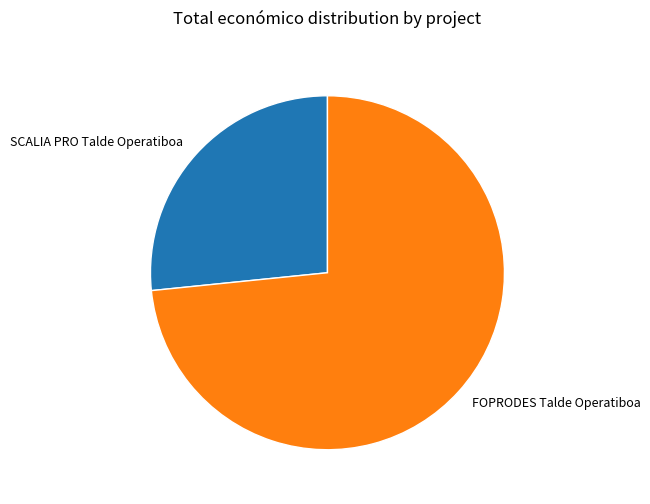

Is it true that SCALIA PRO Talde Operatiboa is 17% of the pie?

False